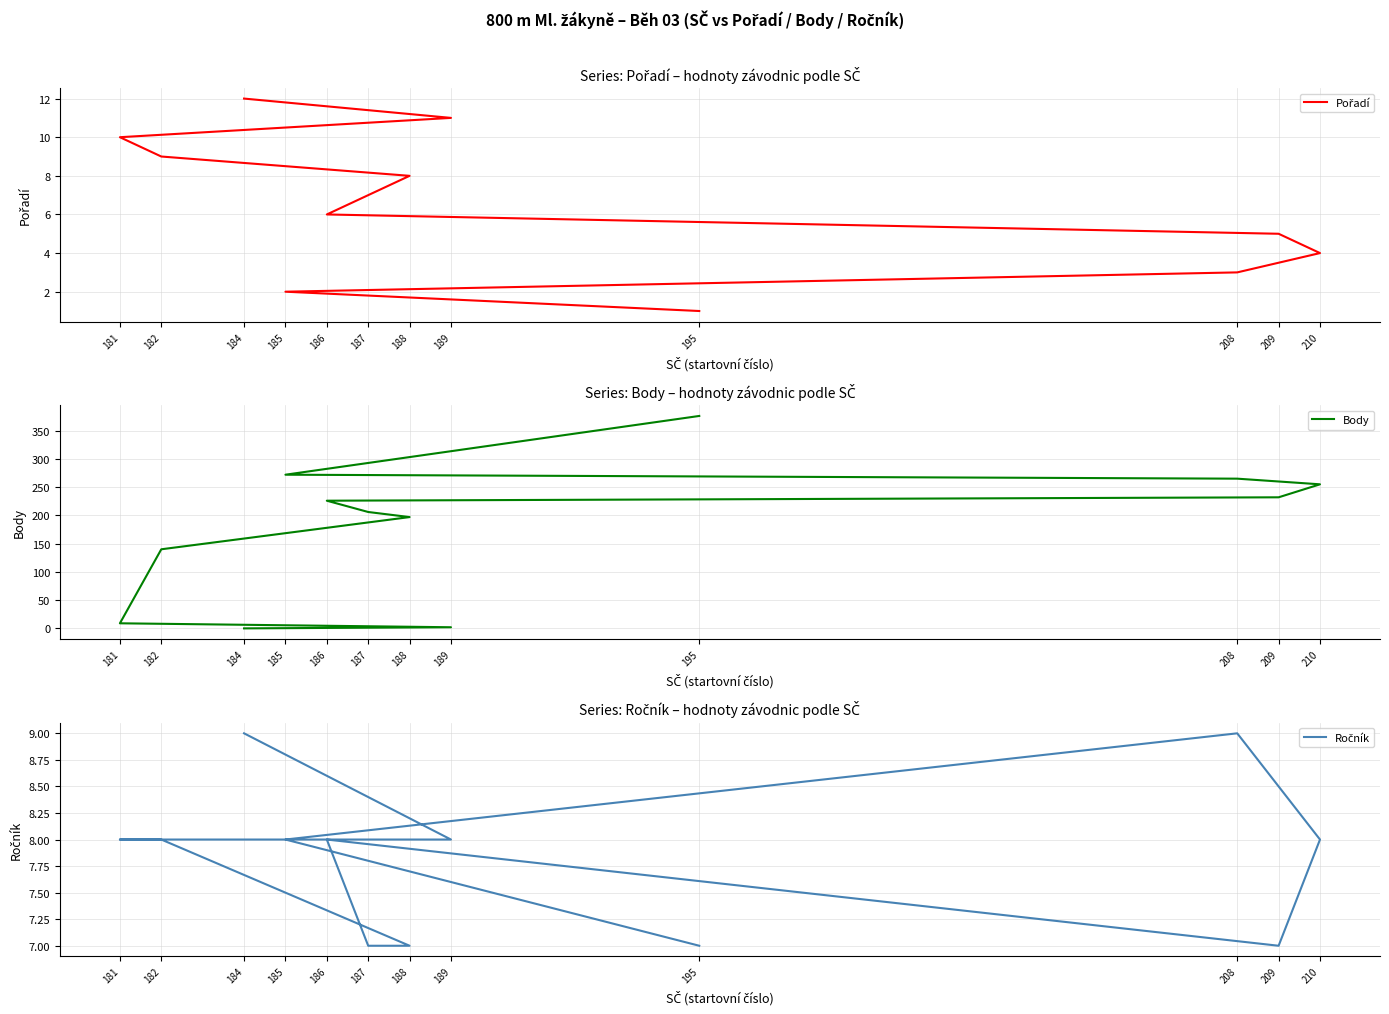

Reading left to right, list all the values displayed in this chart.

Pořadí: 195=1	185=2	208=3	210=4	209=5	186=6	187=7	188=8	182=9	181=10	189=11	184=12
Body: 195=376	185=272	208=265	210=255	209=232	186=226	187=206	188=197	182=140	181=9	189=2	184=0
Ročník: 195=7	185=8	208=9	210=8	209=7	186=8	187=7	188=7	182=8	181=8	189=8	184=9